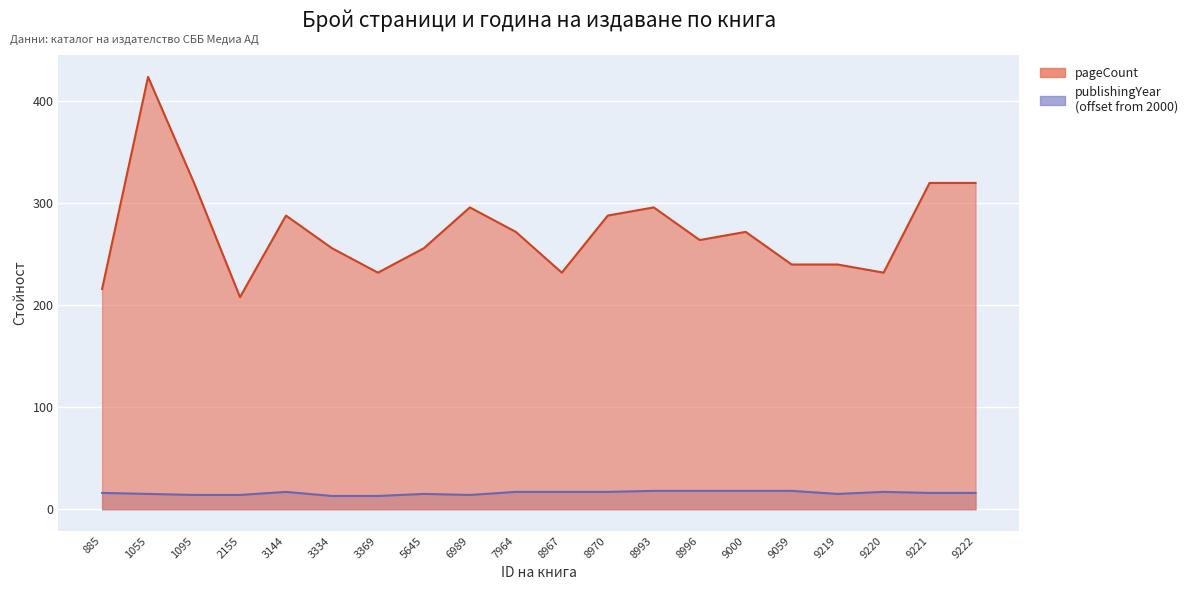

What is the value of the publishingYear point at the 16th from the left?

18